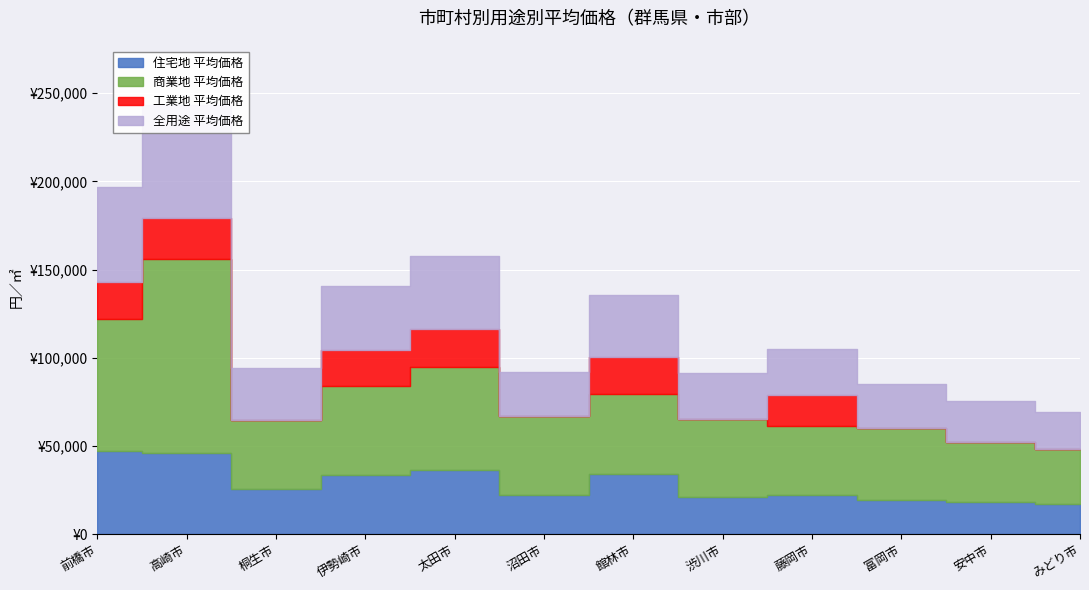

How many interior local valleys does the 全用途 平均価格 series have?

3